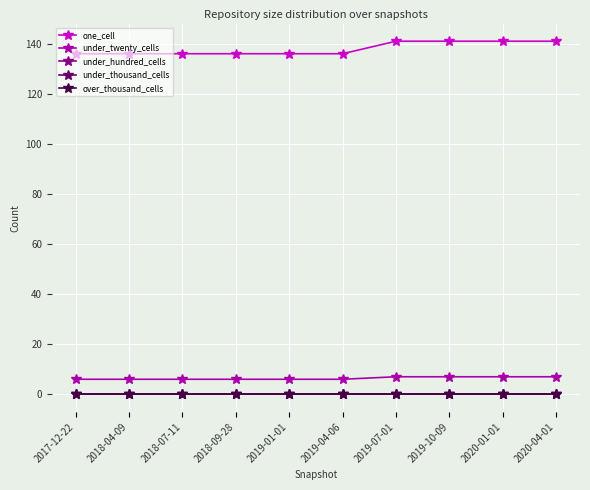

At which label does under_thousand_cells reach its minimum?

2017-12-22